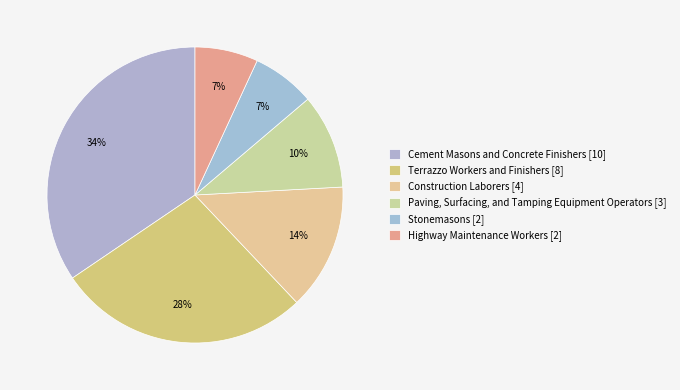

Count the number of slices in the pie.

6